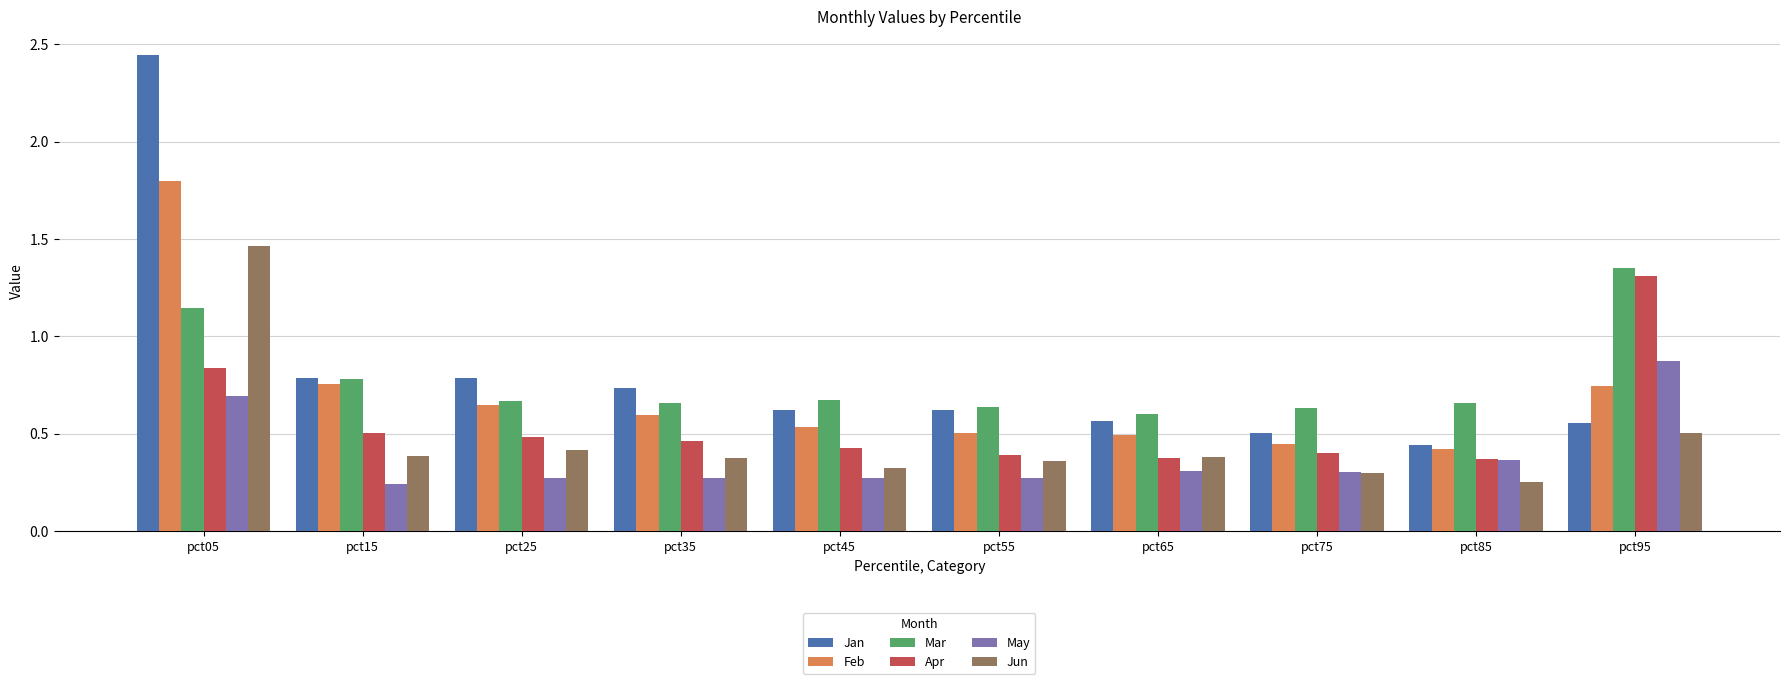

How many bars are there in total?

60